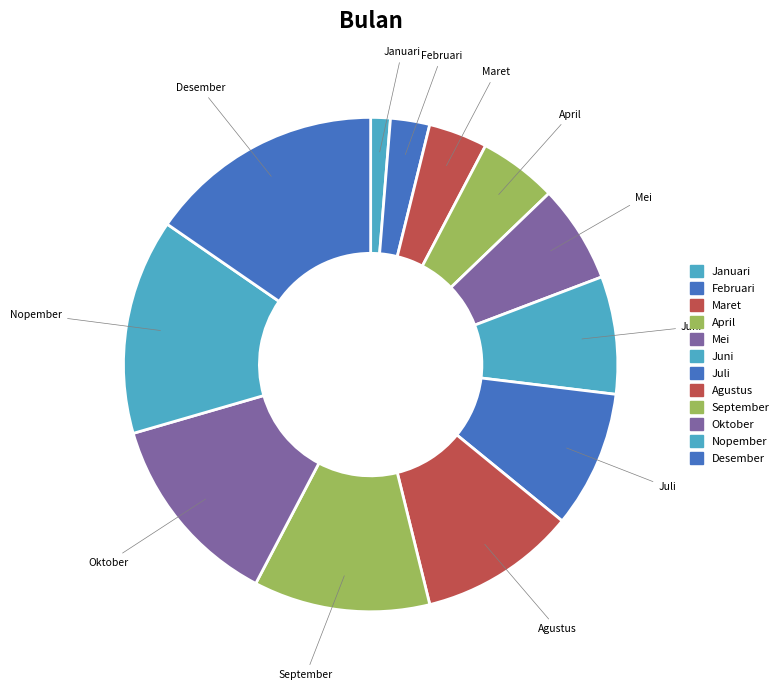

Does any single category account for the majority?

No